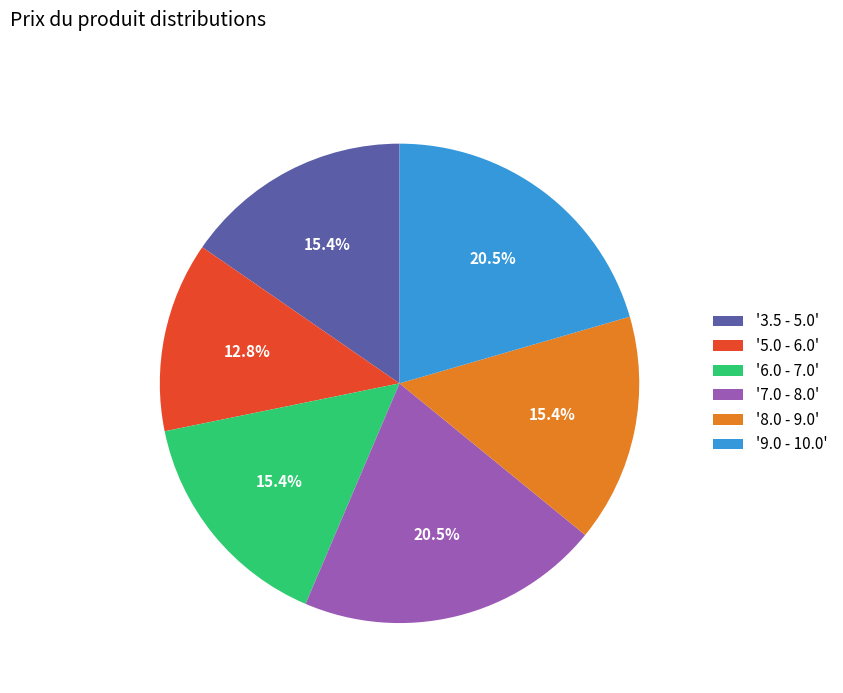

Is there any slice that represents more than half of the pie?

No